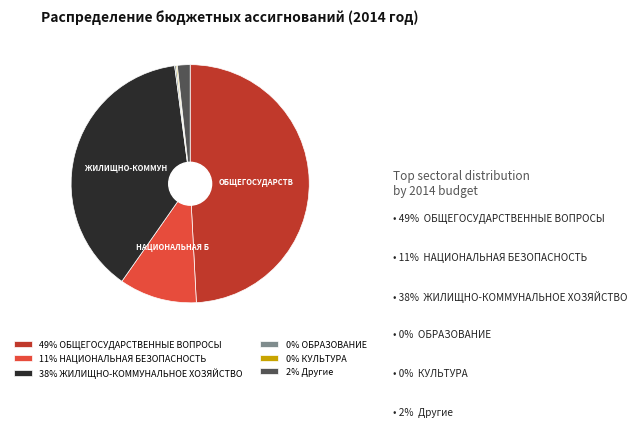

Combined, do 38% ЖИЛИЩНО-КОММУНАЛЬНОЕ ХОЗЯЙСТВО and 11% НАЦИОНАЛЬНАЯ БЕЗОПАСНОСТЬ account for over 50%?

No